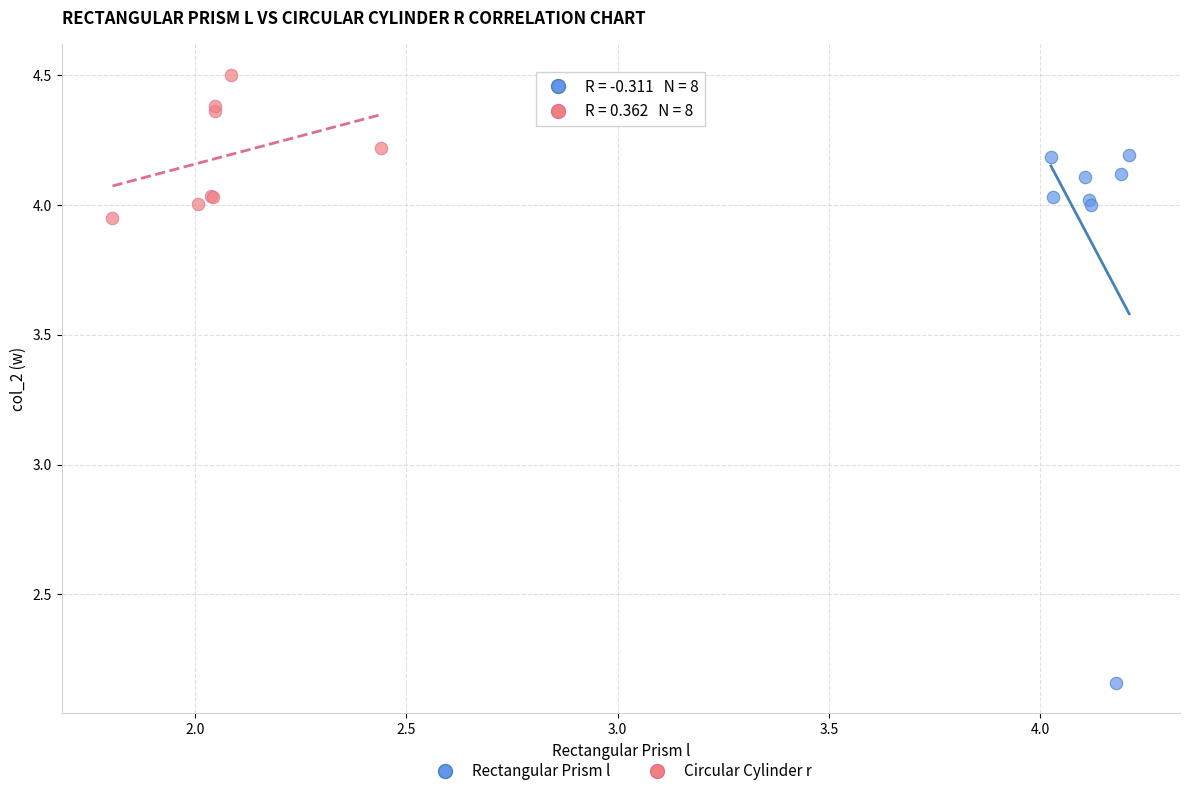

Which series reaches the maximum Y coordinate?

Circular Cylinder r